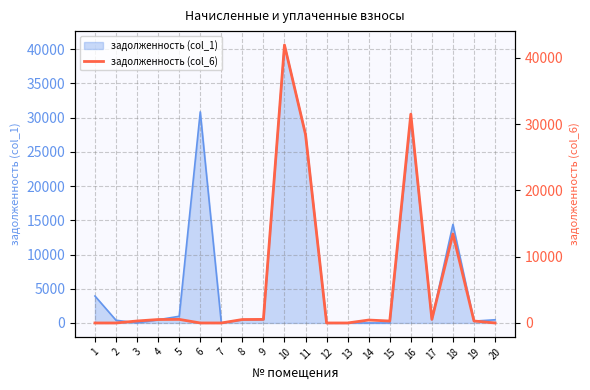

Is it true that the value at 14 is 682.9?

False